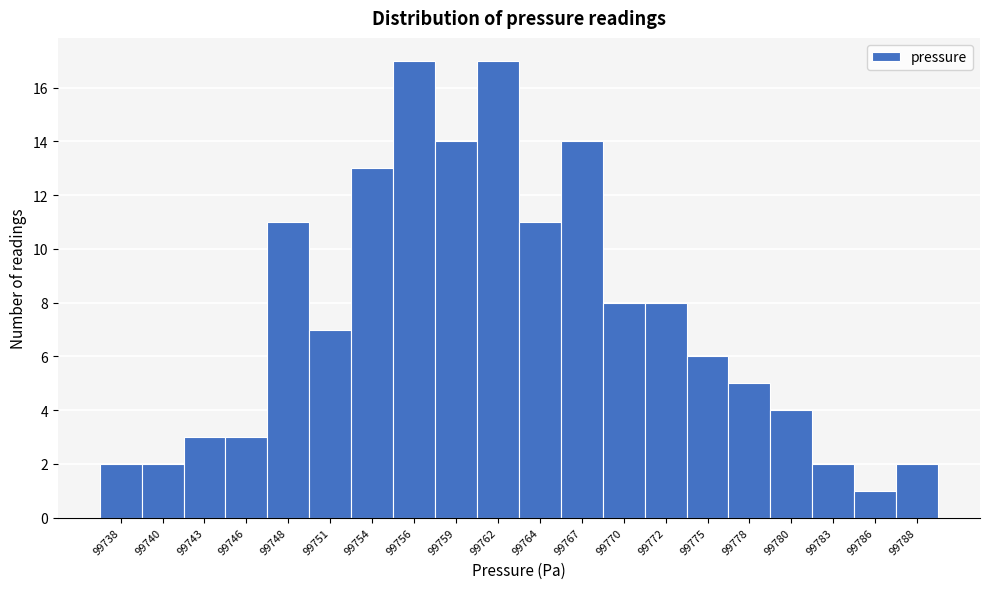

Reading left to right, what are all the values shown in this chart?

99738=2	99740=2	99743=3	99746=3	99748=11	99751=7	99754=13	99756=17	99759=14	99762=17	99764=11	99767=14	99770=8	99772=8	99775=6	99778=5	99780=4	99783=2	99786=1	99788=2